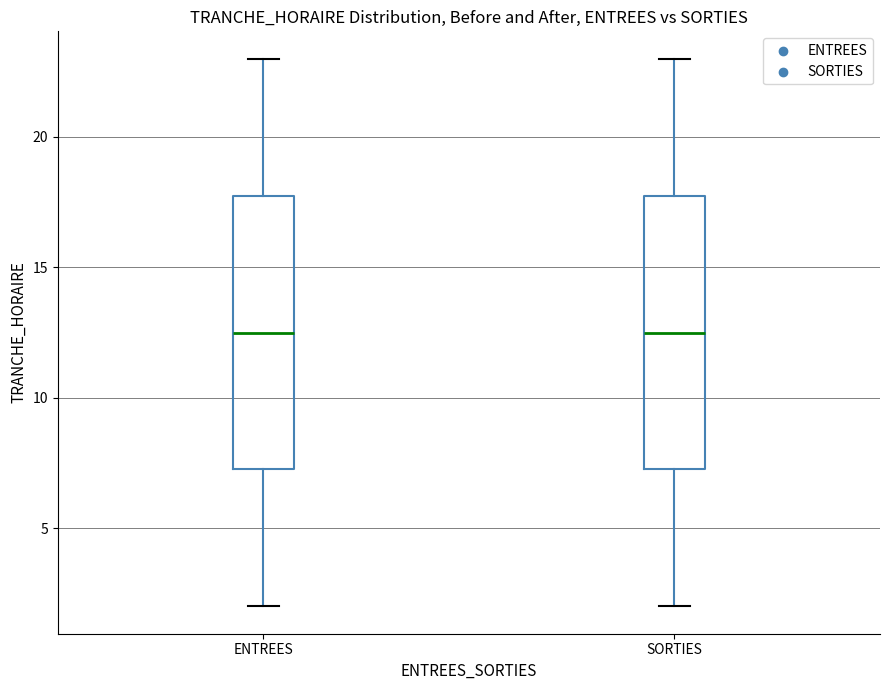

Reading left to right, transcribe this box plot: for each box, give where its median line is, the range the box spans, and where its two whiskers end, as read against the y-axis. The values are not printed on the chart, so give them approximately, as read against the axis.

ENTREES: median 12.5, box 7.5 to 18.0, whiskers 2.0 to 23.0
SORTIES: median 12.5, box 7.5 to 18.0, whiskers 2.0 to 23.0